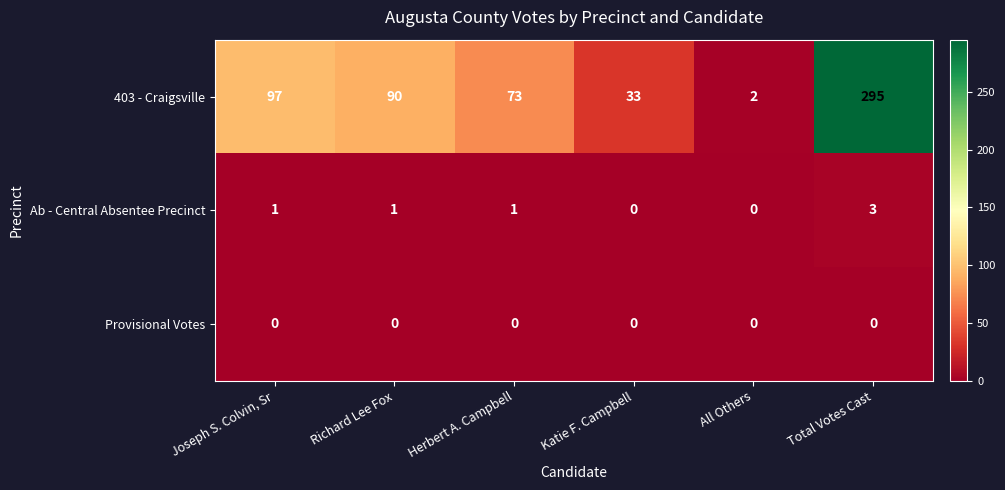

At which category does the chart reach its peak across all series?

Total Votes Cast